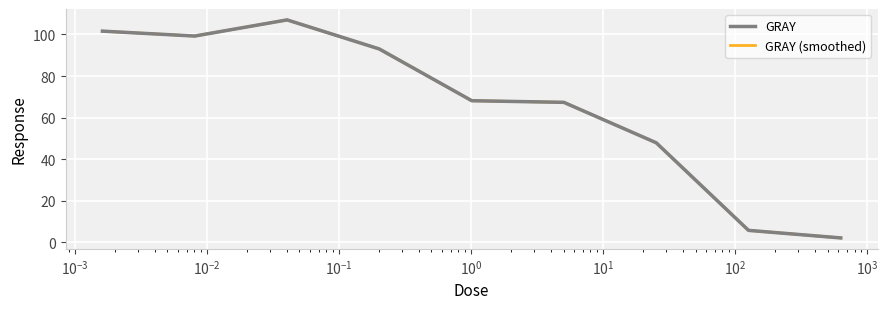

True or false: GRAY and GRAY (smoothed) cross at least once.

False